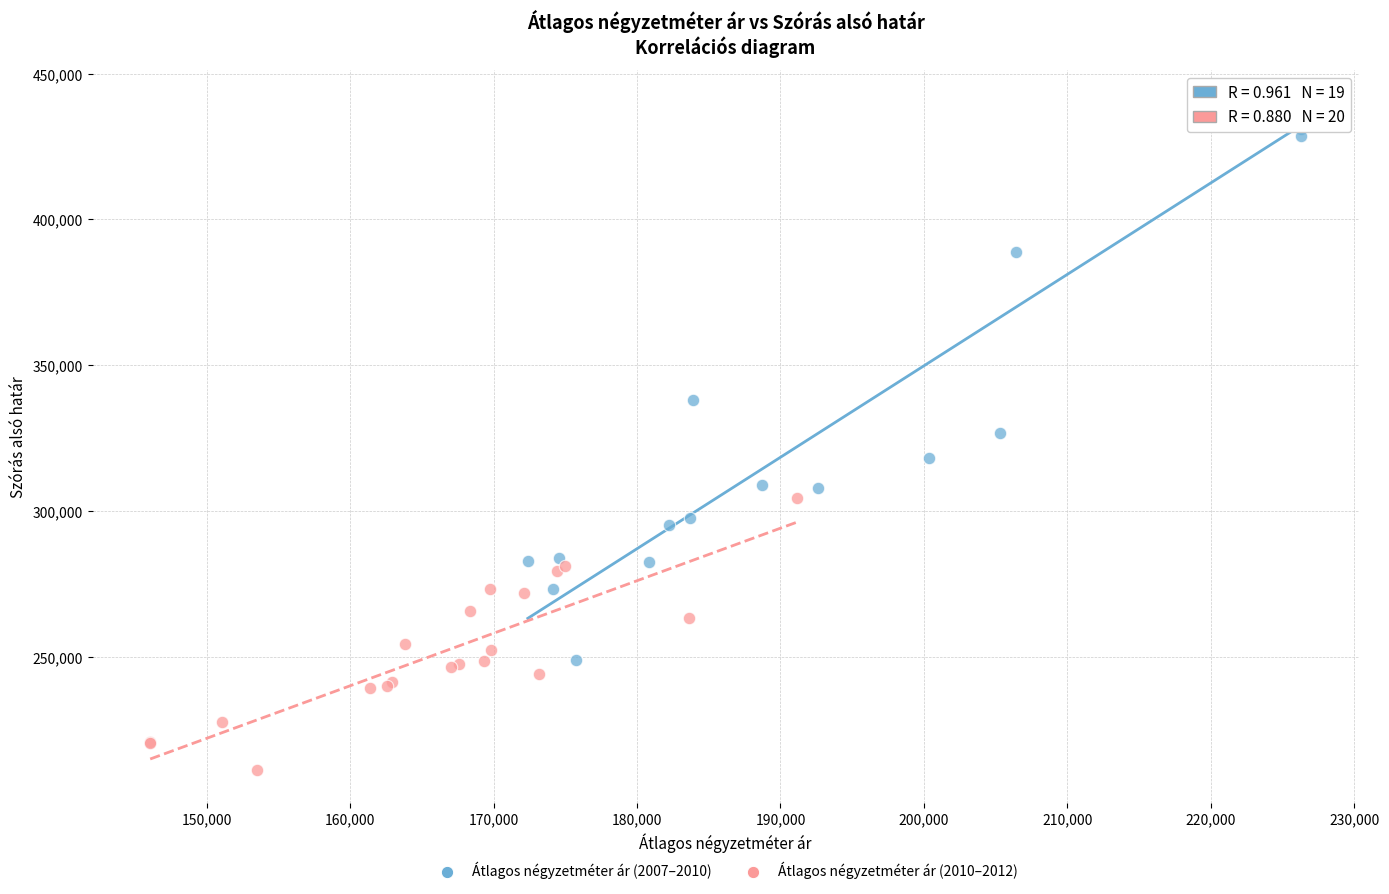

Which series contains the lowest Y value?

Átlagos négyzetméter ár (2010–2012)